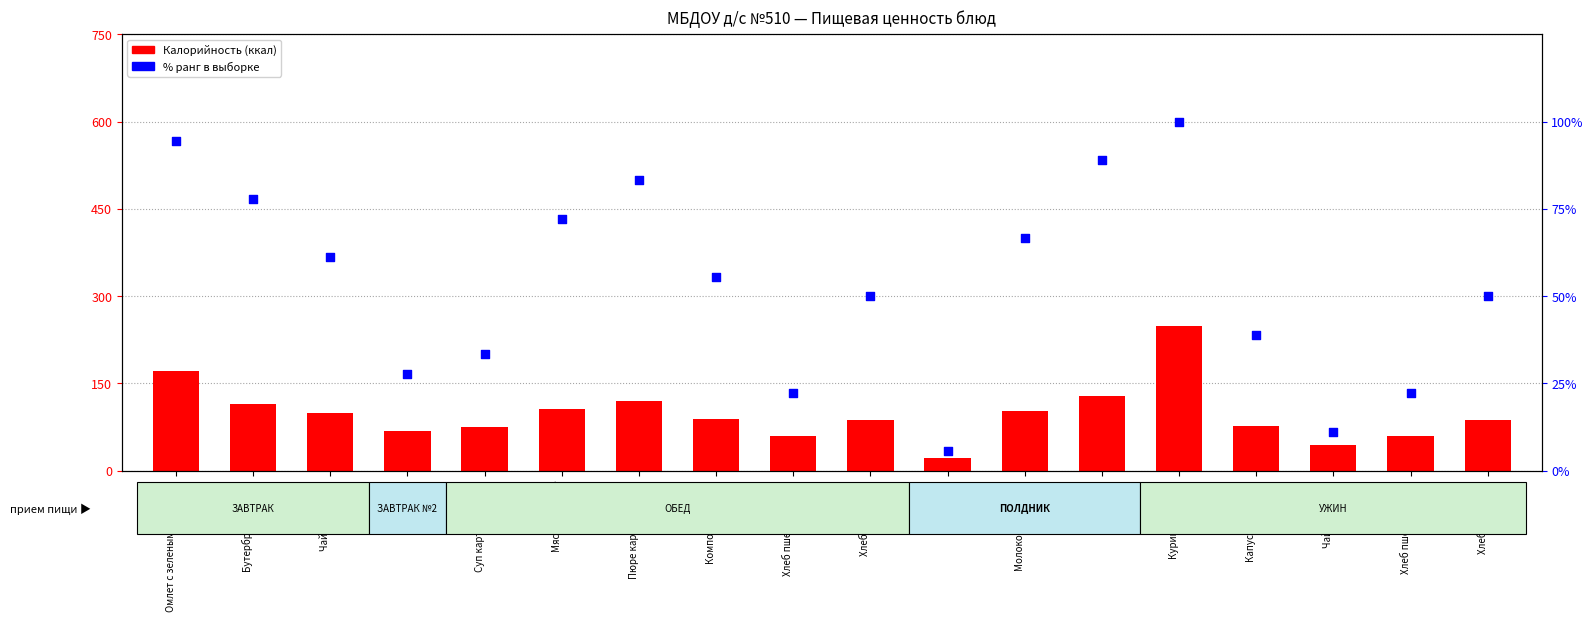

At which category is the sum across all series the highest?

Курица тушеная